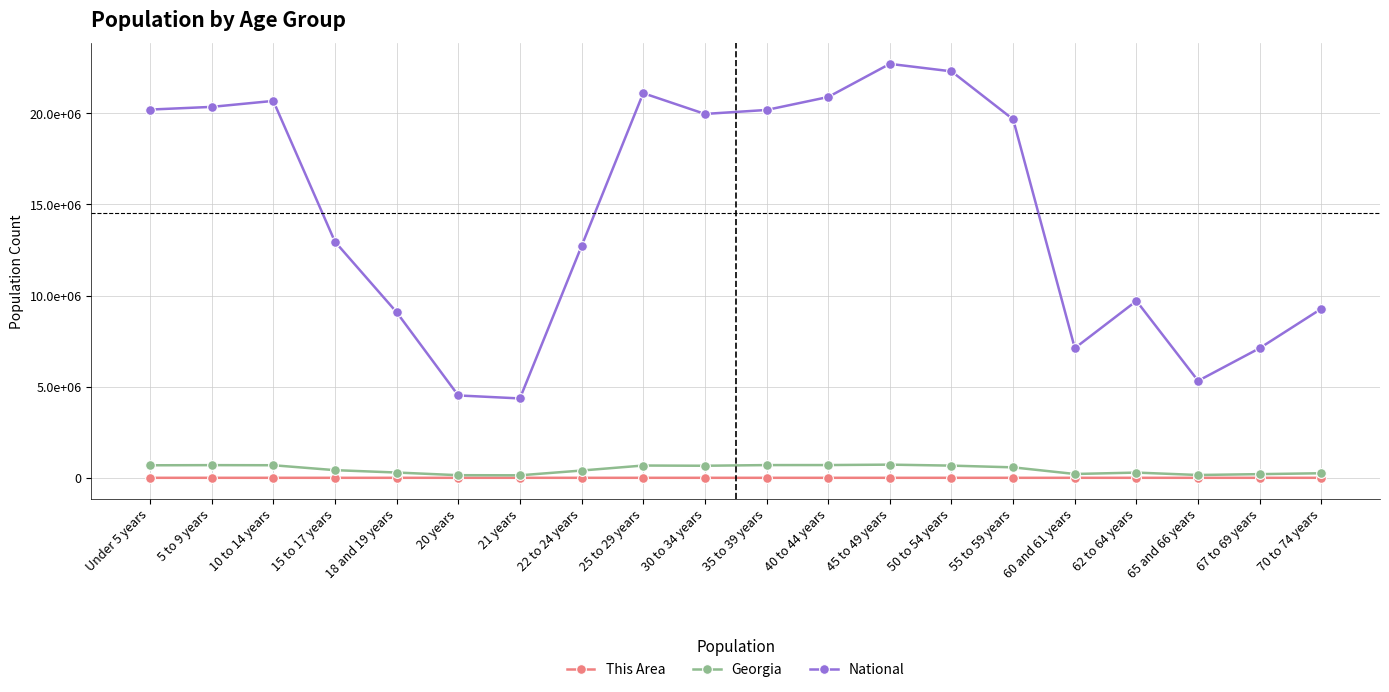

What is the sum of the National values at 40 to 44 years and Under 5 years?

41092326